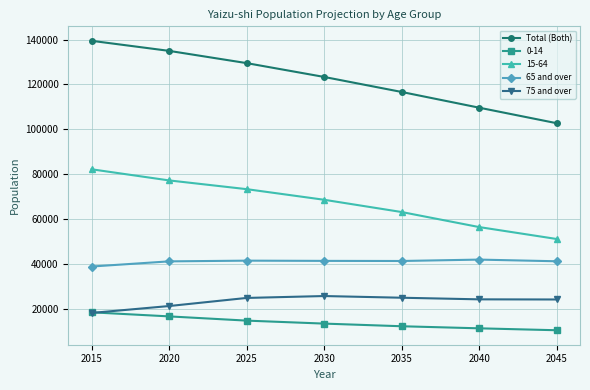

Does the chart have visible grid lines?

Yes